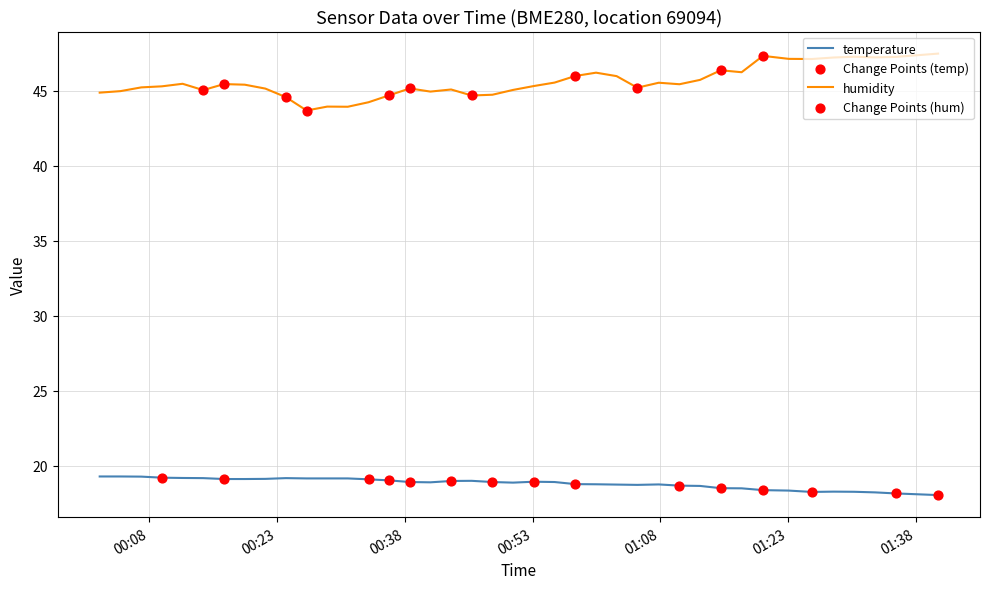

Which series has the largest total across all categories?

humidity